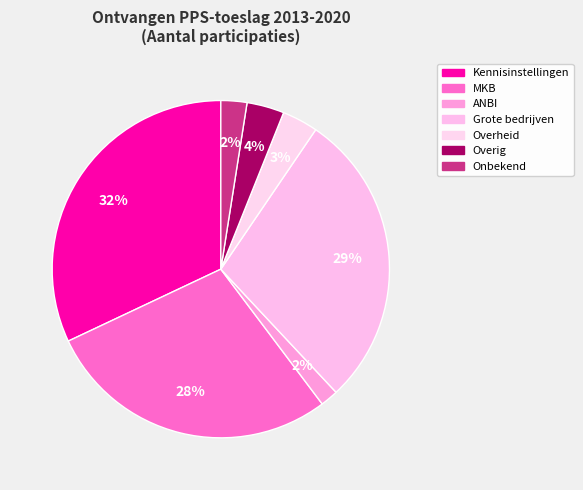

Count the number of slices in the pie.

7